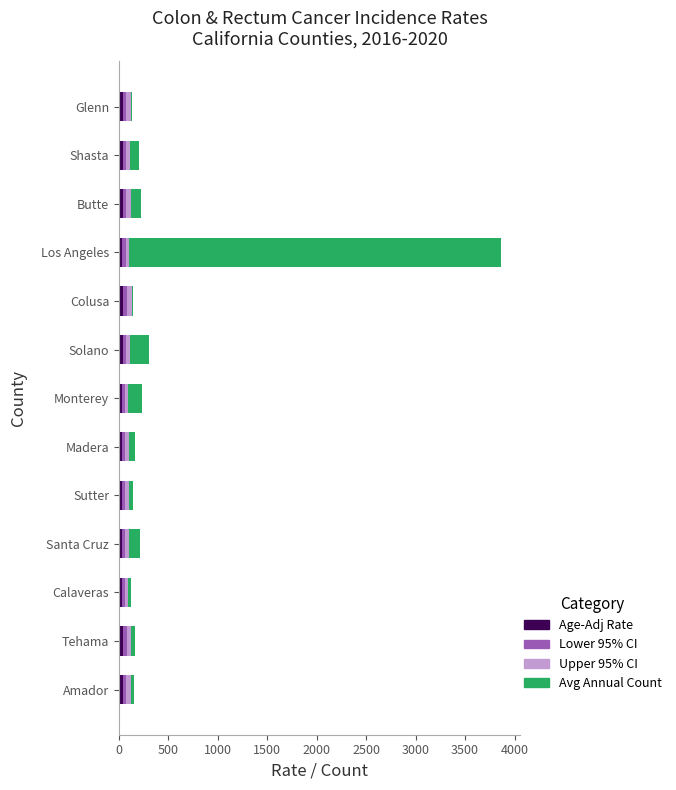

What is the sum of all Age-Adj Rate values?

484.7